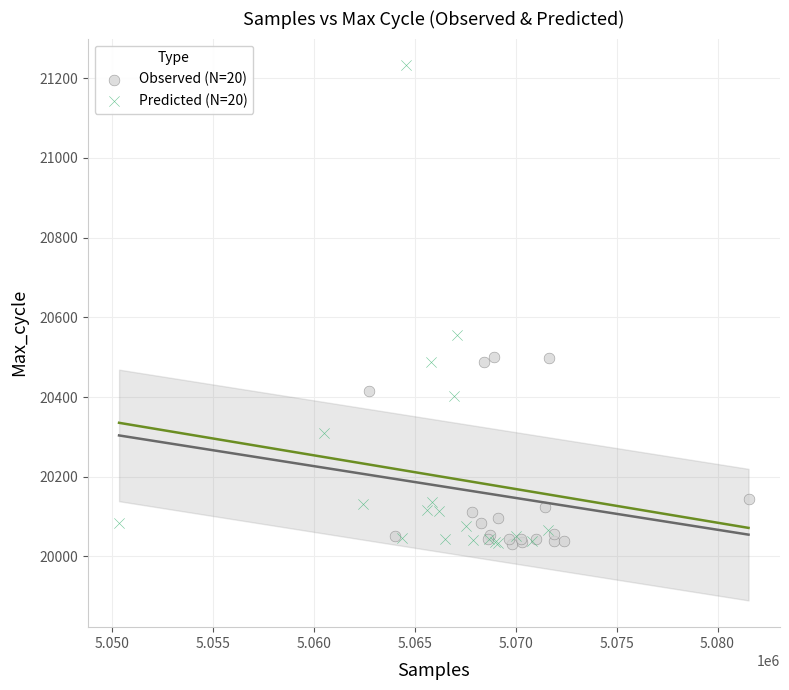

Which series reaches the maximum Y coordinate?

Predicted (N=20)